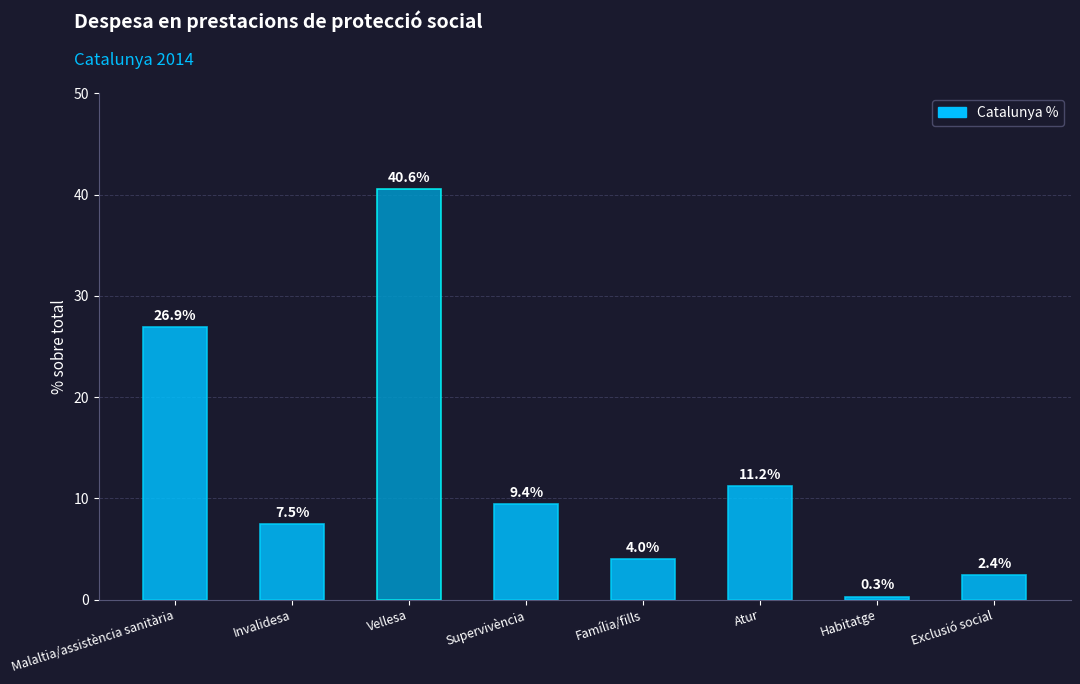

What is the greatest value displayed?

40.6